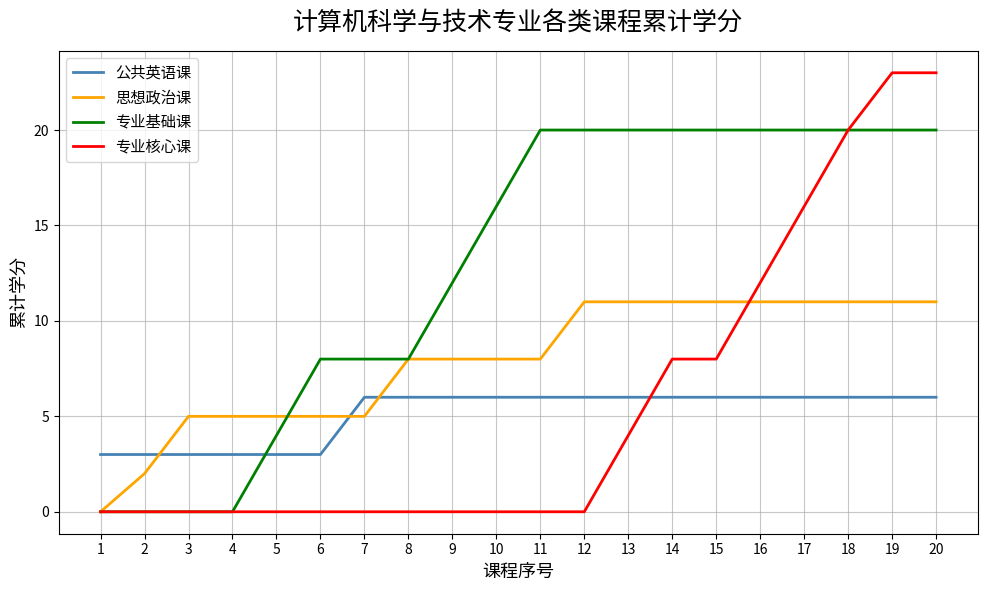

At how many categories does at least one series exceed 10?

12